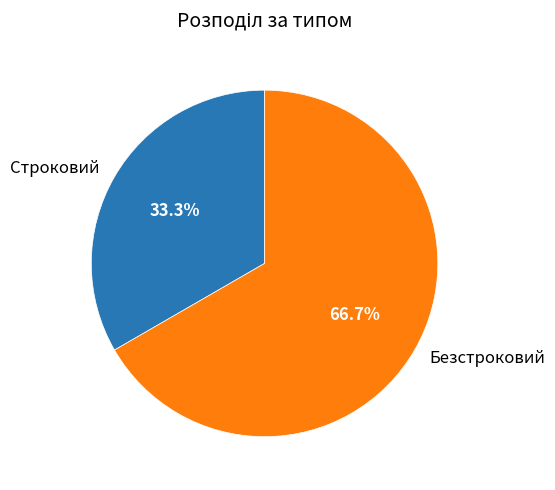

Is there a majority slice in this chart?

Yes